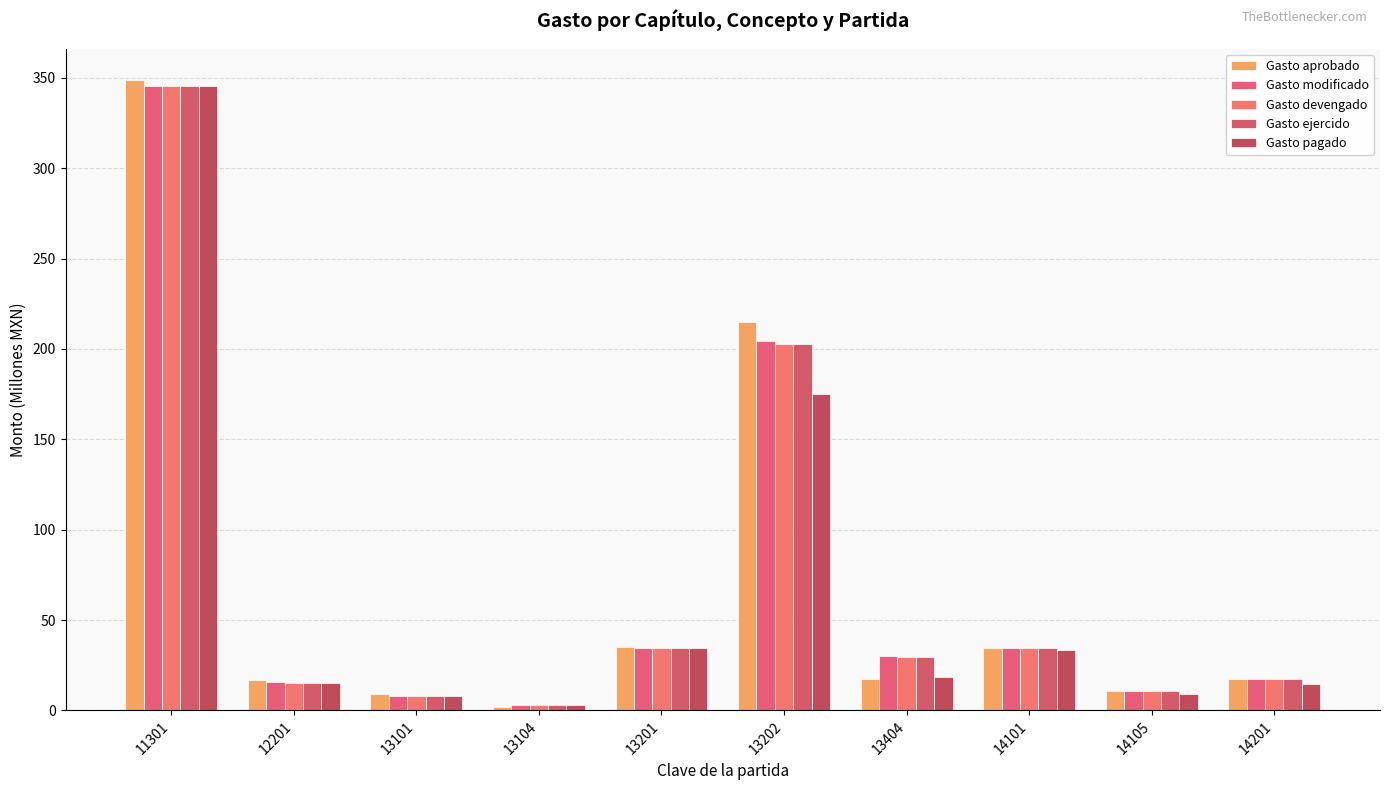

What is the difference between the highest and lowest values at 14101?

1.5